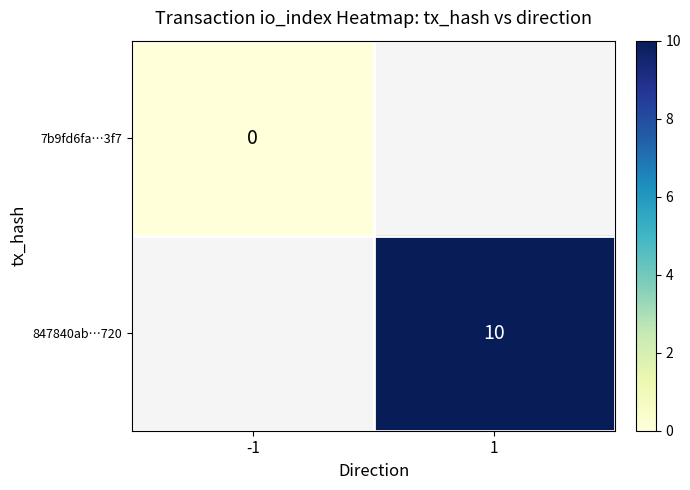

At which category does the chart reach its minimum across all series?

-1